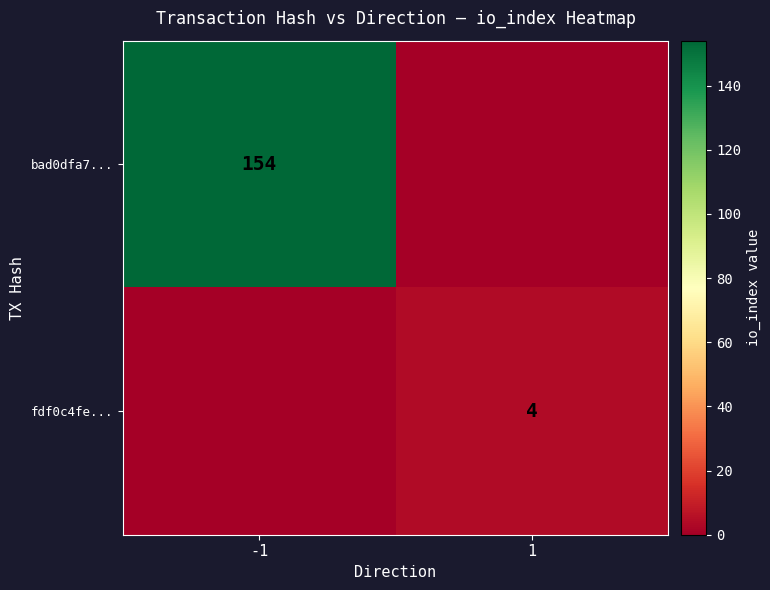

How many data points does each series have?

2